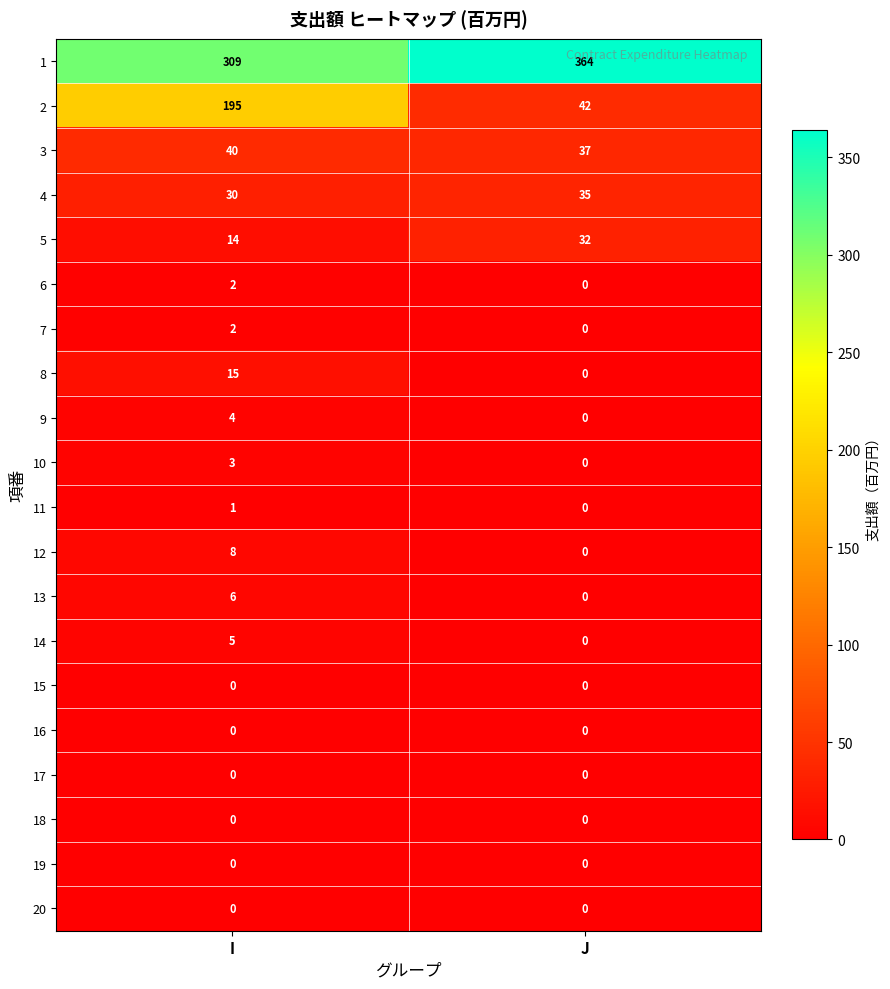

Where is 10 nearest to the value 1?

J